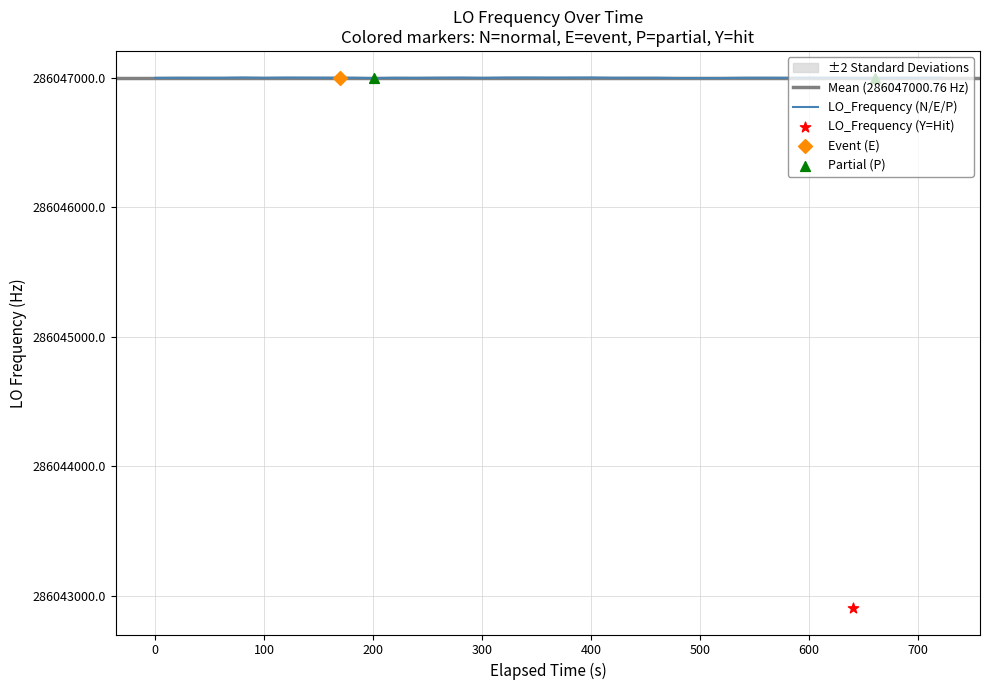

What is the change in value from 12 to 19?

+2.0